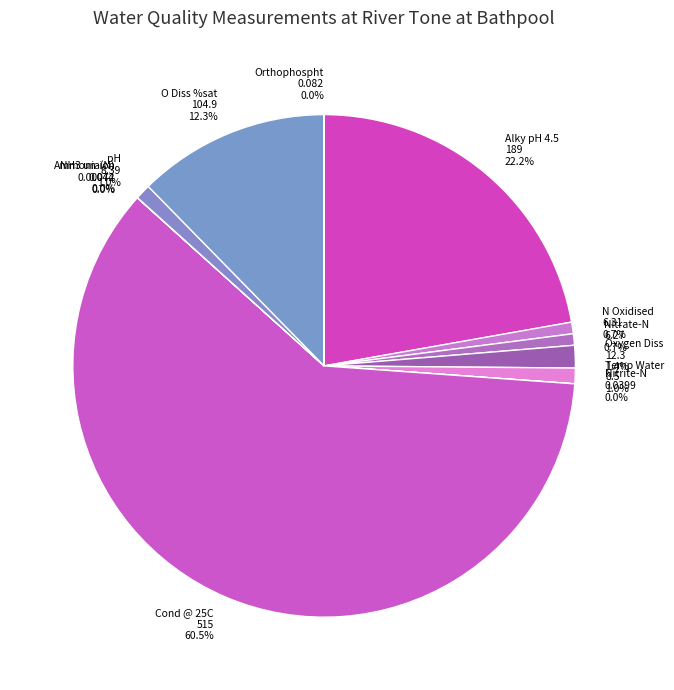

To the nearest percent, what is the average slice percentage?

8%